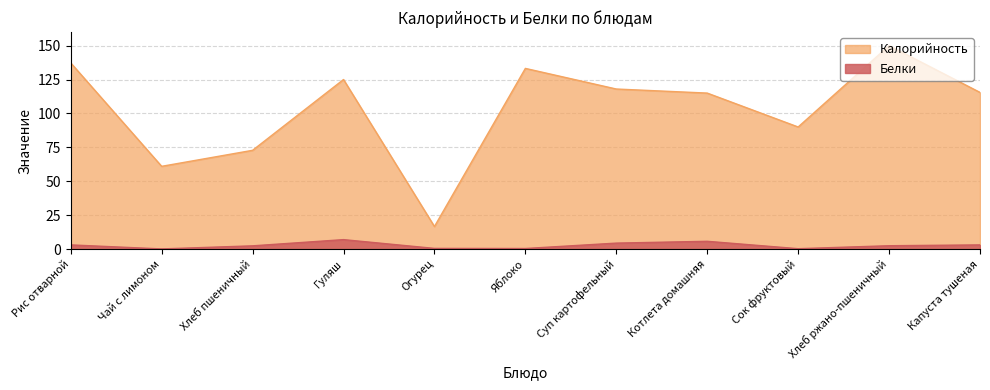

What is the smallest value displayed?

0.1